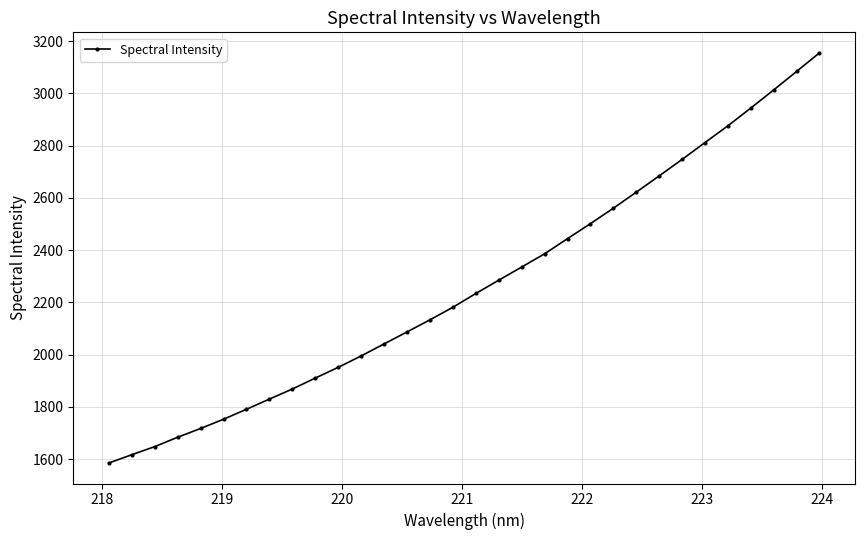

What is the difference between the second highest and minimum values?

1499.2